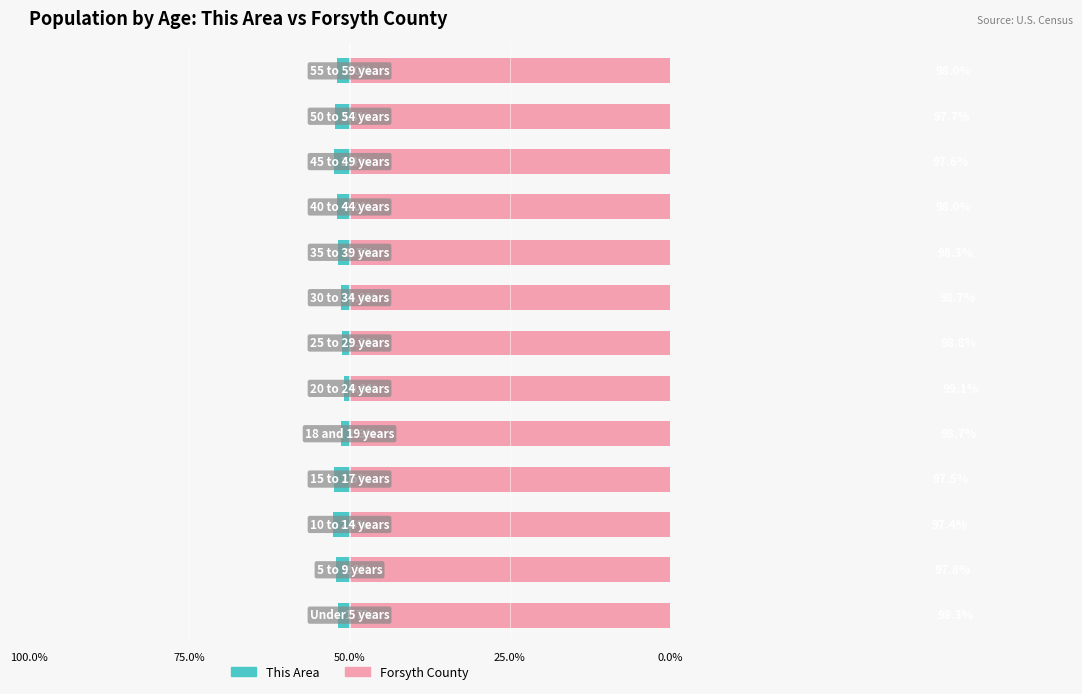

What are all the series names shown in the legend?

This Area, Forsyth County